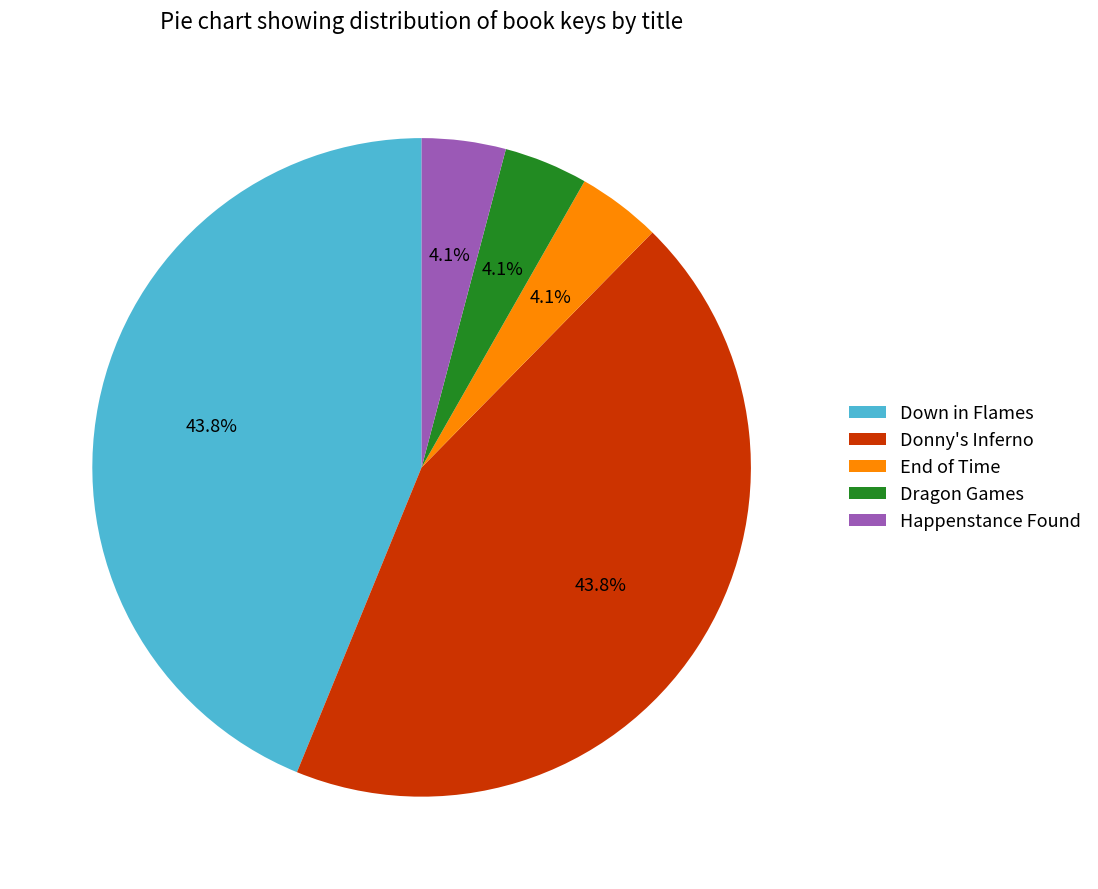

Approximately how many times larger is the value at Happenstance Found compared to Donny's Inferno?

0.1